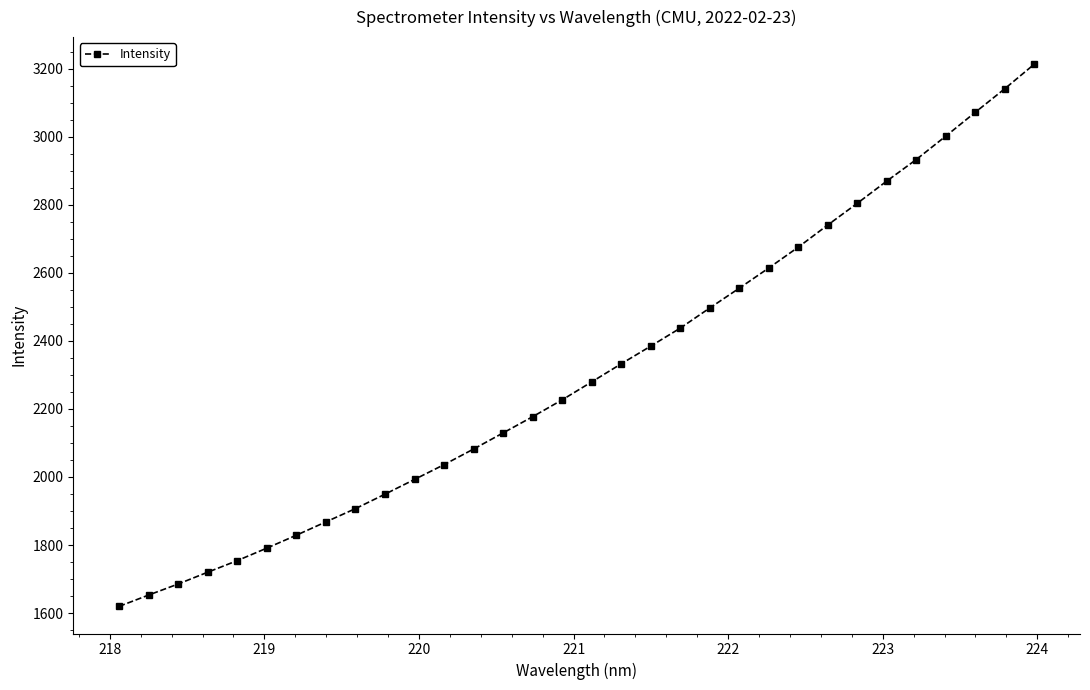

What is the difference between the second highest and minimum values?

1521.8